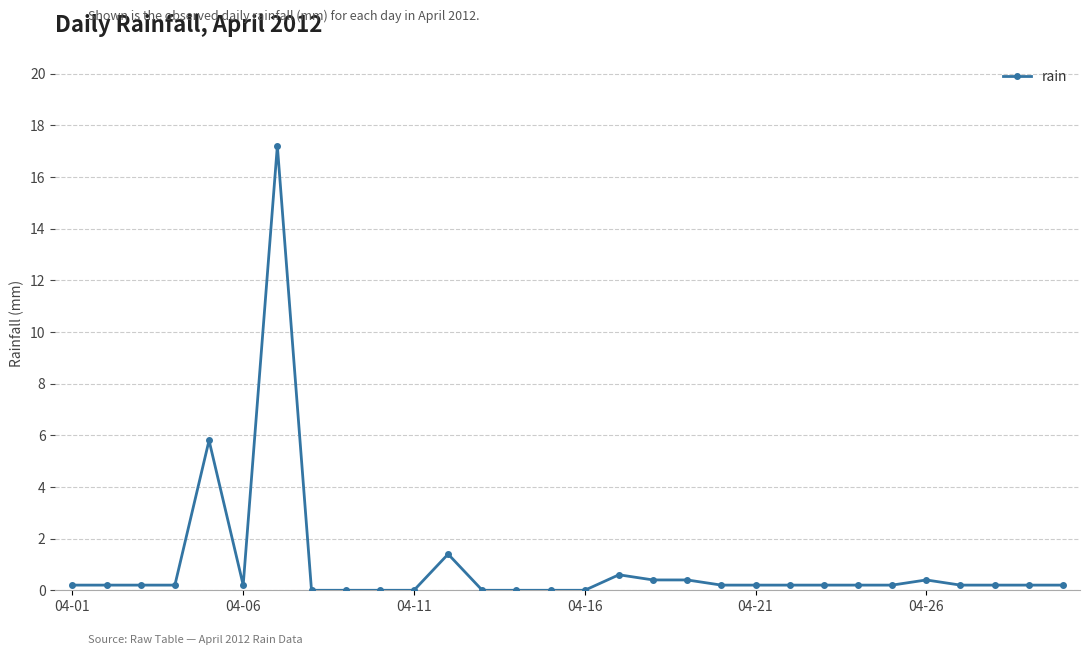

Reading left to right, what are all the values shown in this chart?

0.2	0.2	0.2	0.2	5.8	0.2	17.2	0.0	0.0	0.0	0.0	1.4	0.0	0.0	0.0	0.0	0.6	0.4	0.4	0.2	0.2	0.2	0.2	0.2	0.2	0.4	0.2	0.2	0.2	0.2